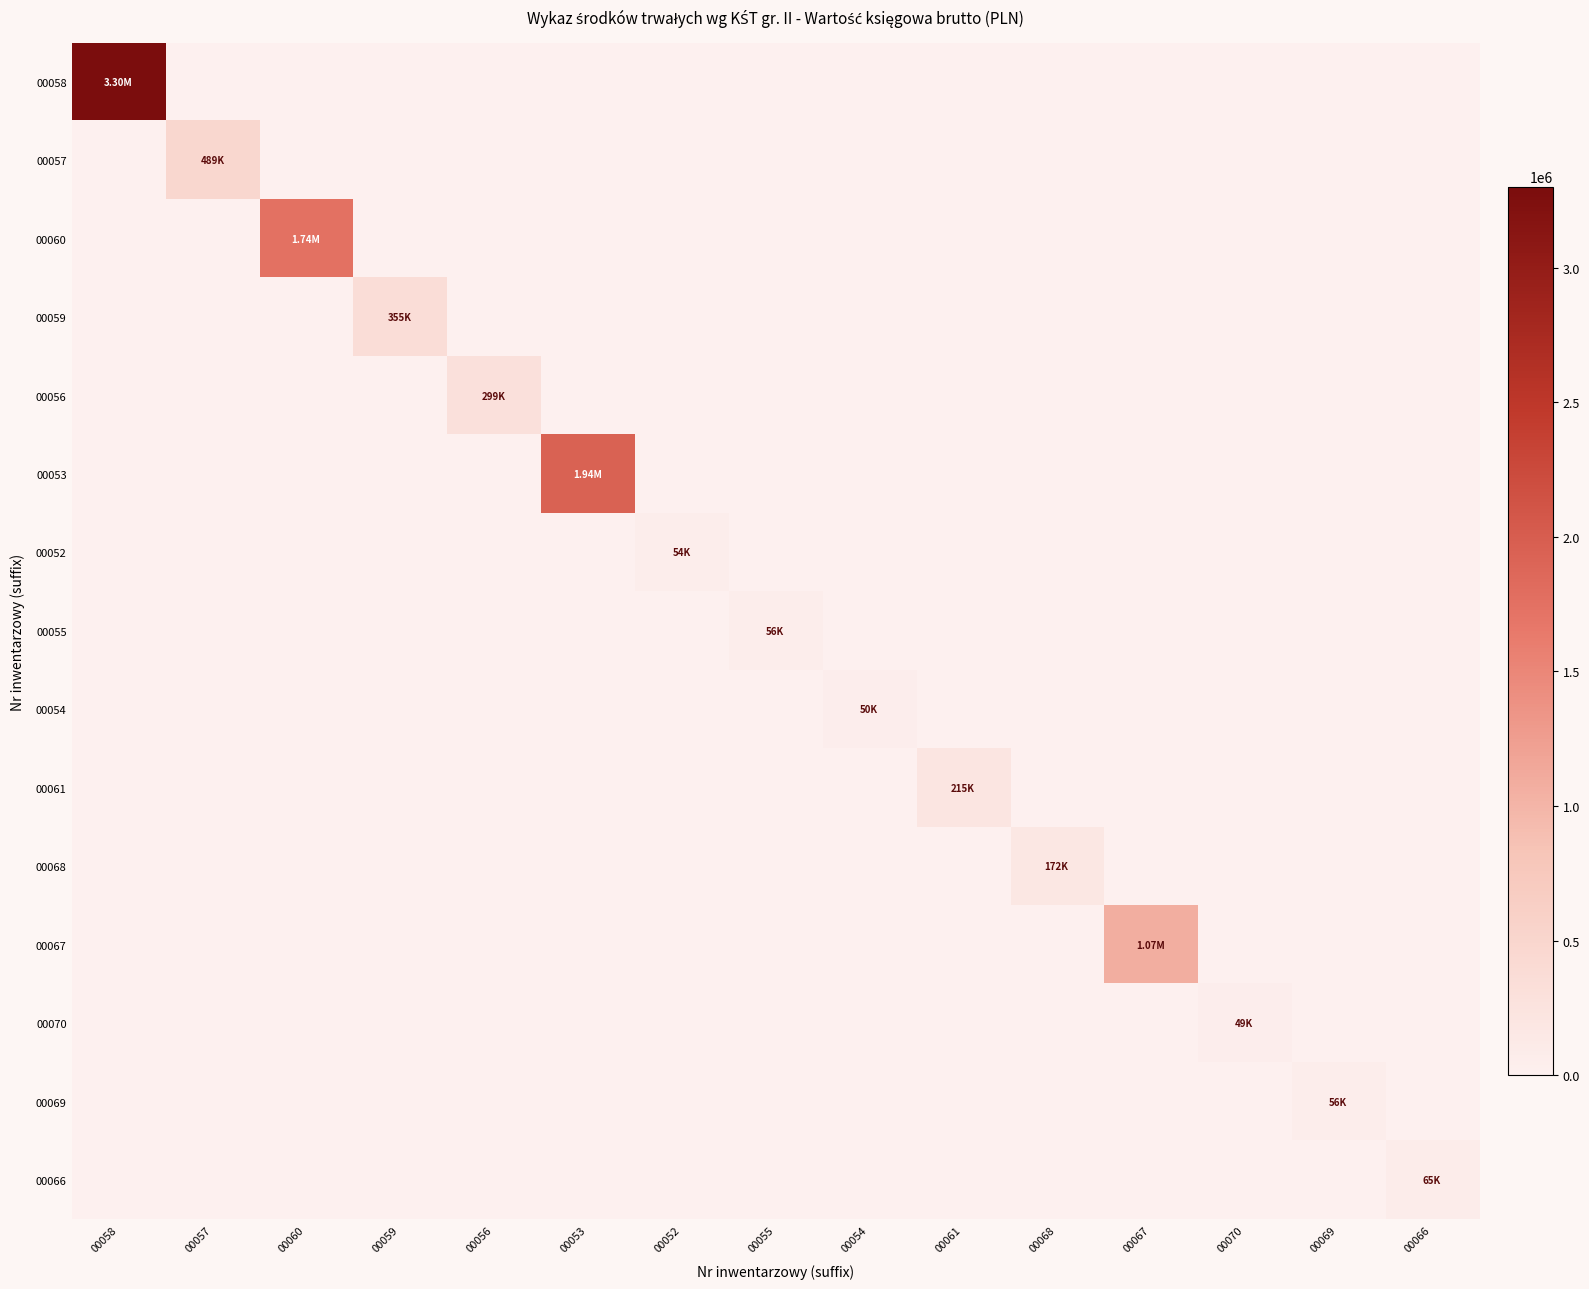

Which series has the largest total across all categories?

00058